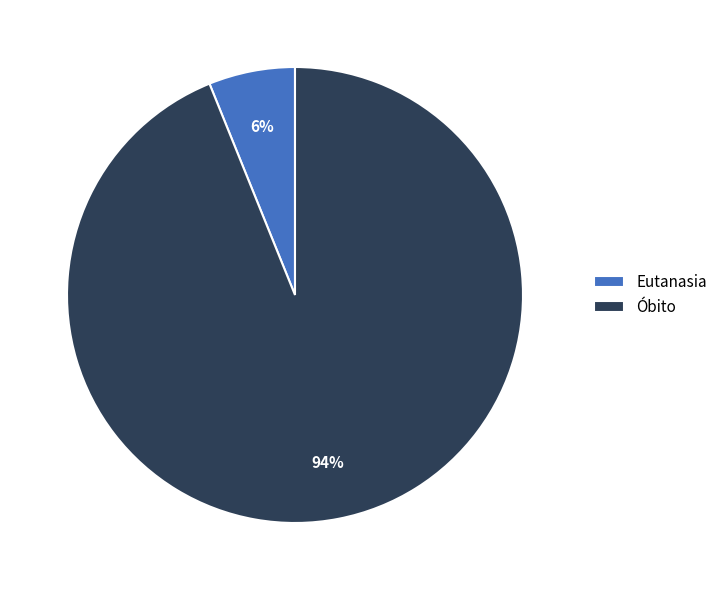

Is Óbito the majority of the pie?

Yes